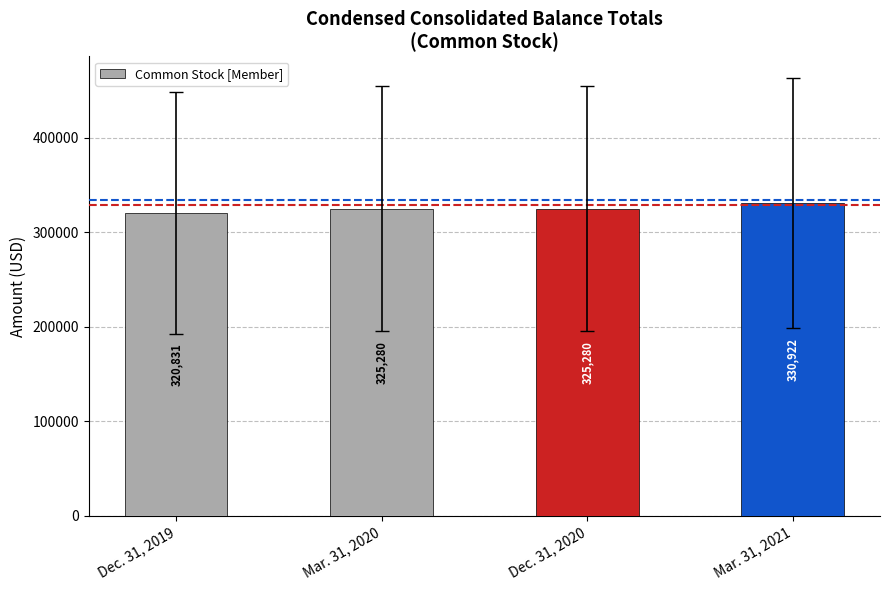

Count the values in the range 325280 to 330922.

3